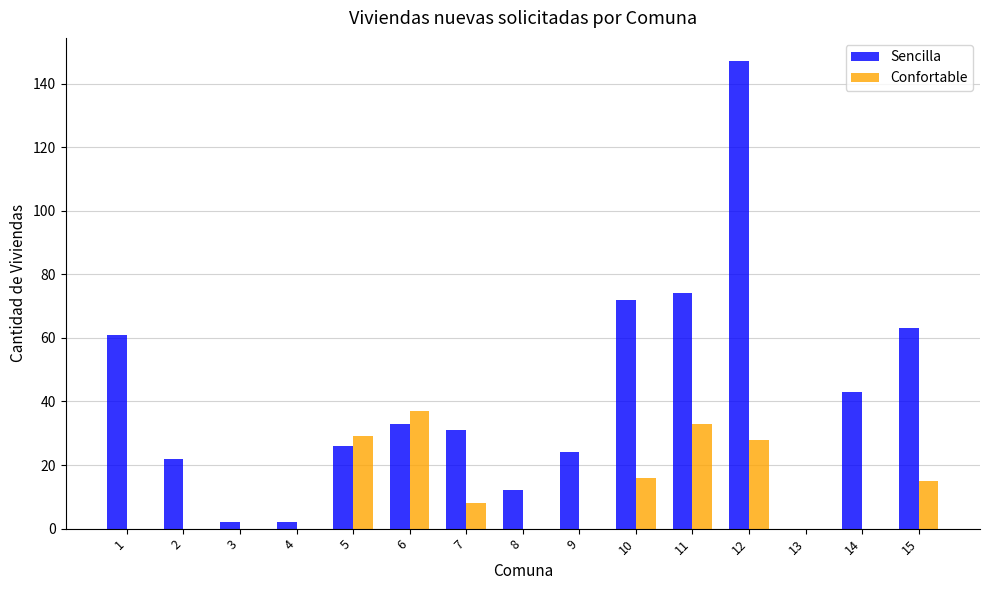

What is the maximum value shown in the chart?

147